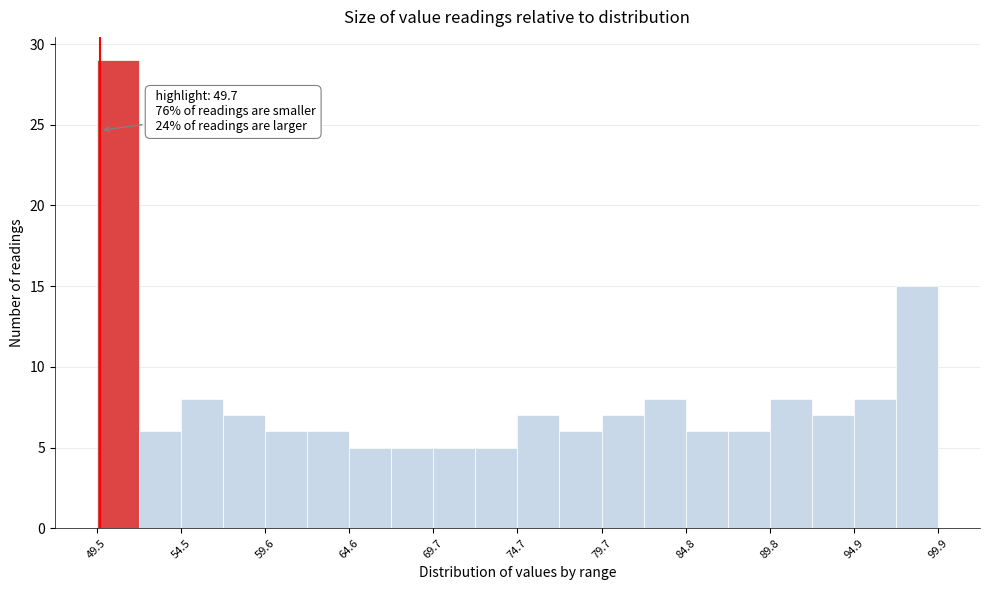

Read against the x-axis, roughly where is the centre of the tallest bar?

51